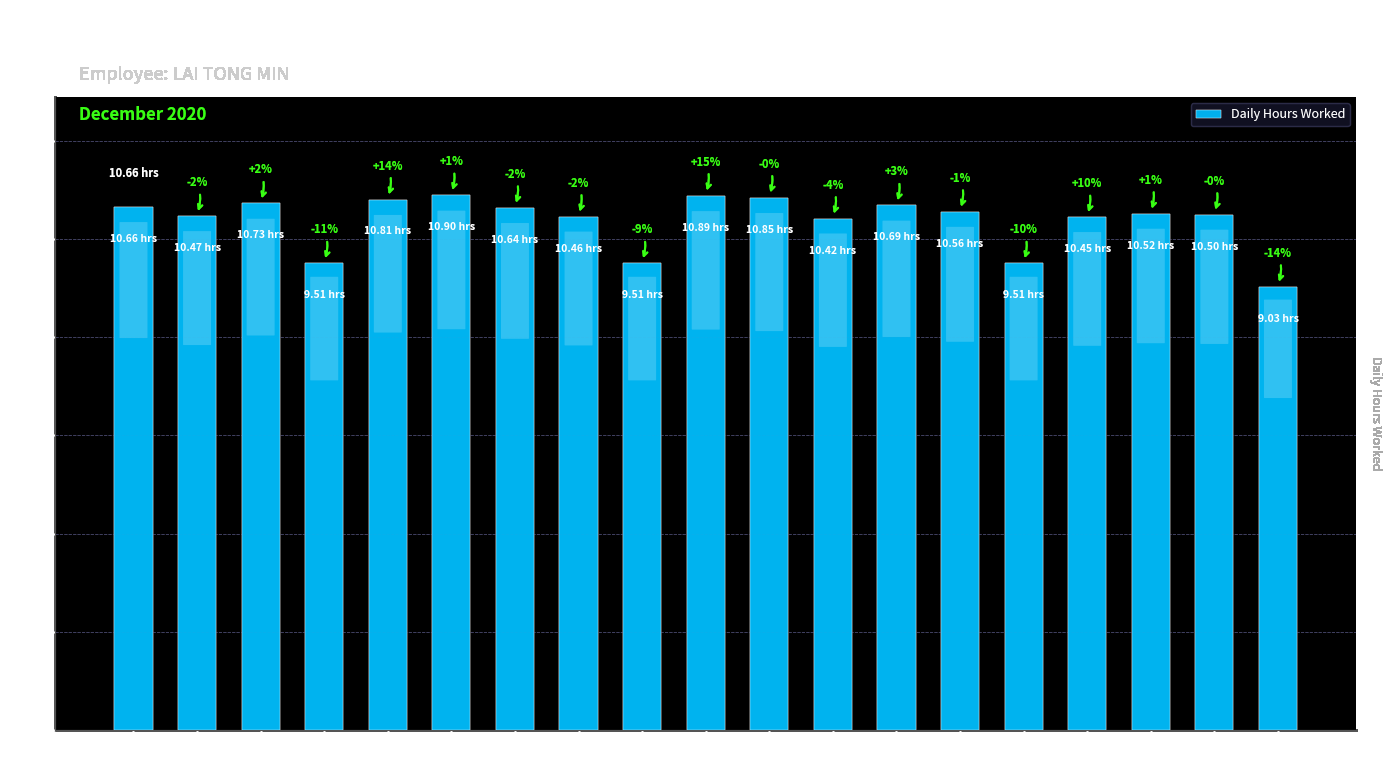

What is the change in value from Day 1 to Day 18?

-0.1